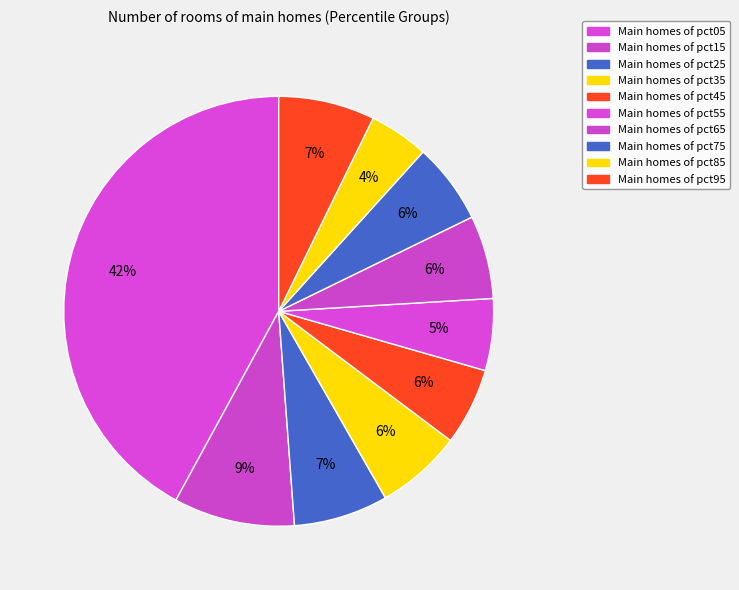

Count the number of slices in the pie.

10